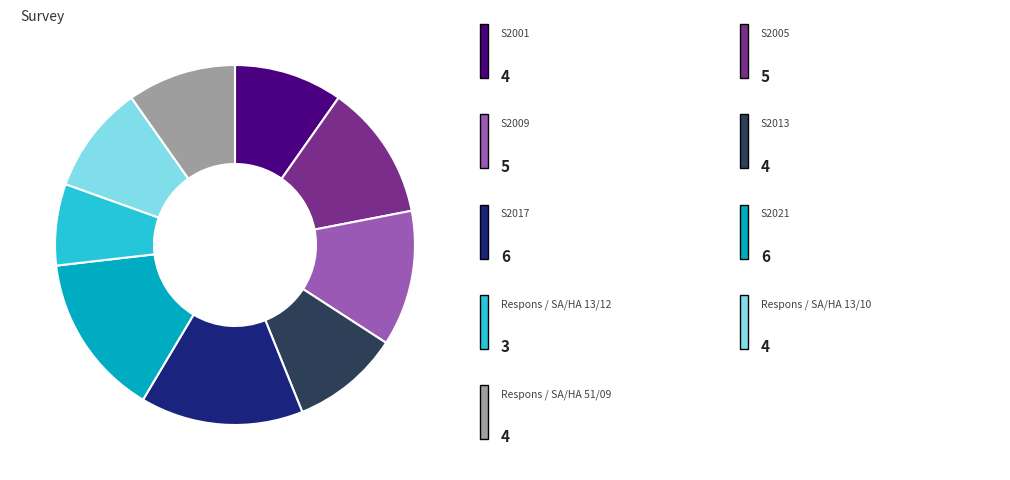

Is there any slice that represents more than half of the pie?

No